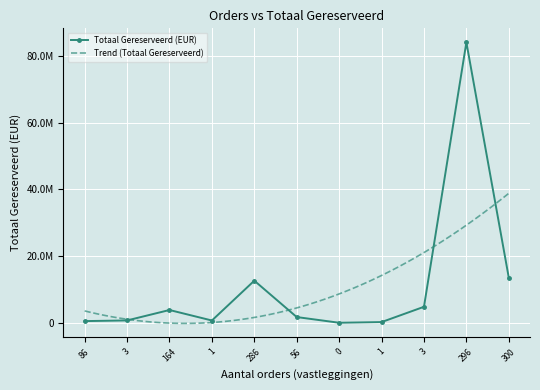

What is the average value?

11136658.1